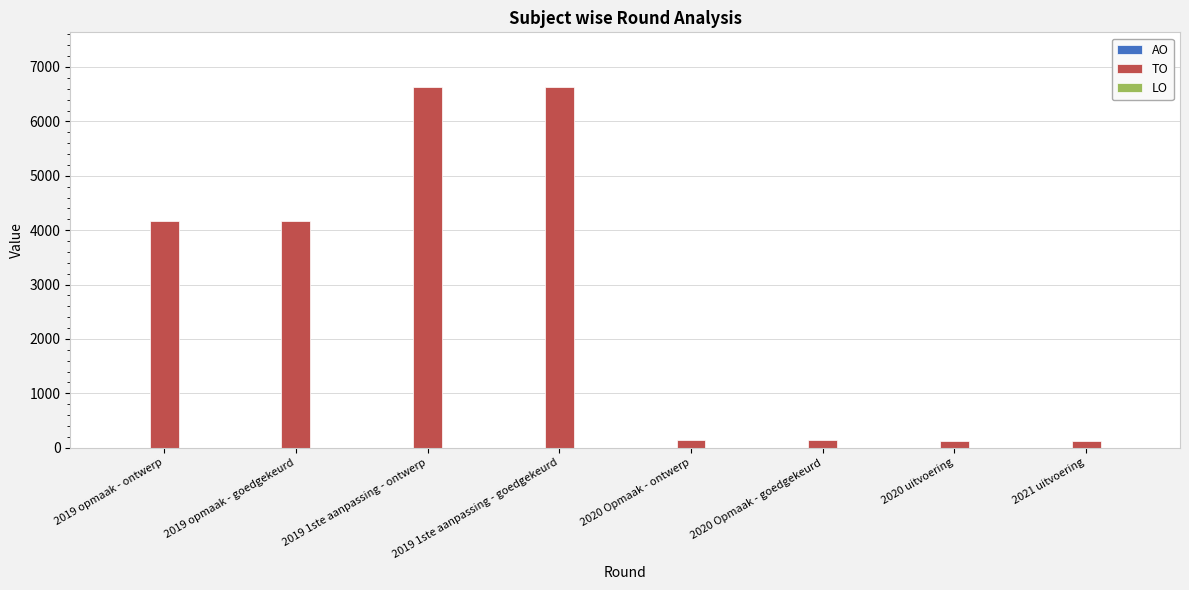

Is it true that the value at 2019 opmaak - ontwerp is 2246?

False